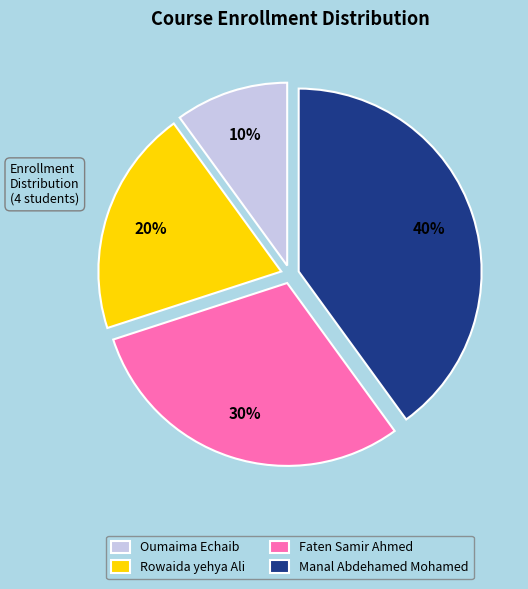

Is there any slice that represents more than half of the pie?

No